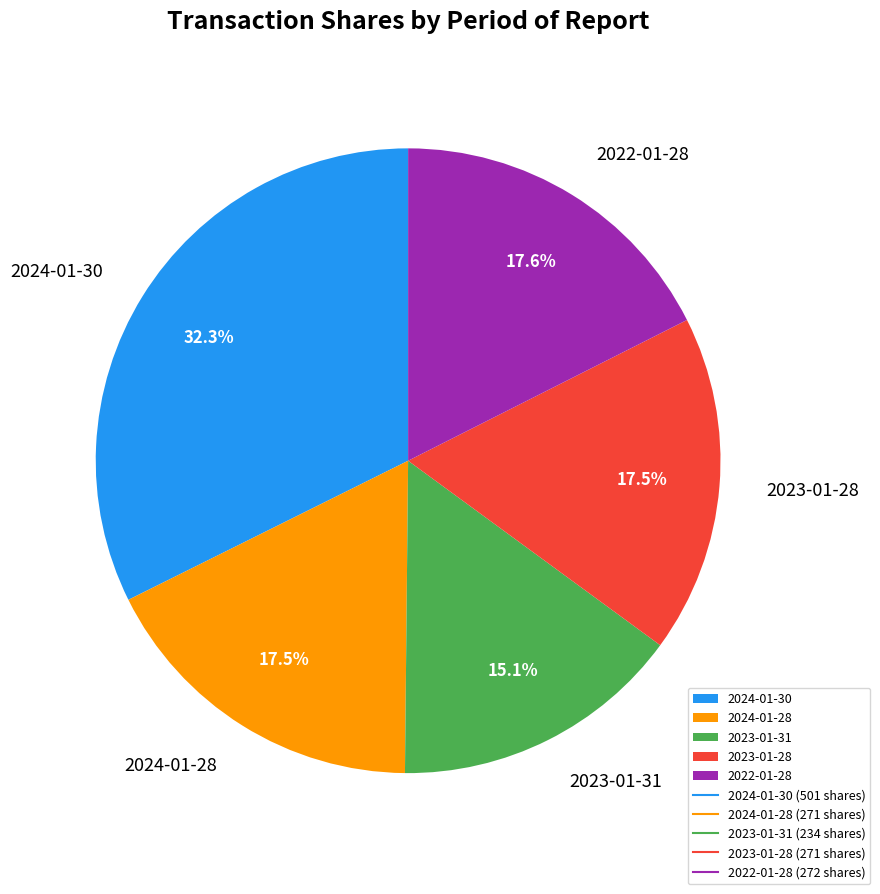

To the nearest percent, what is the average slice percentage?

20%